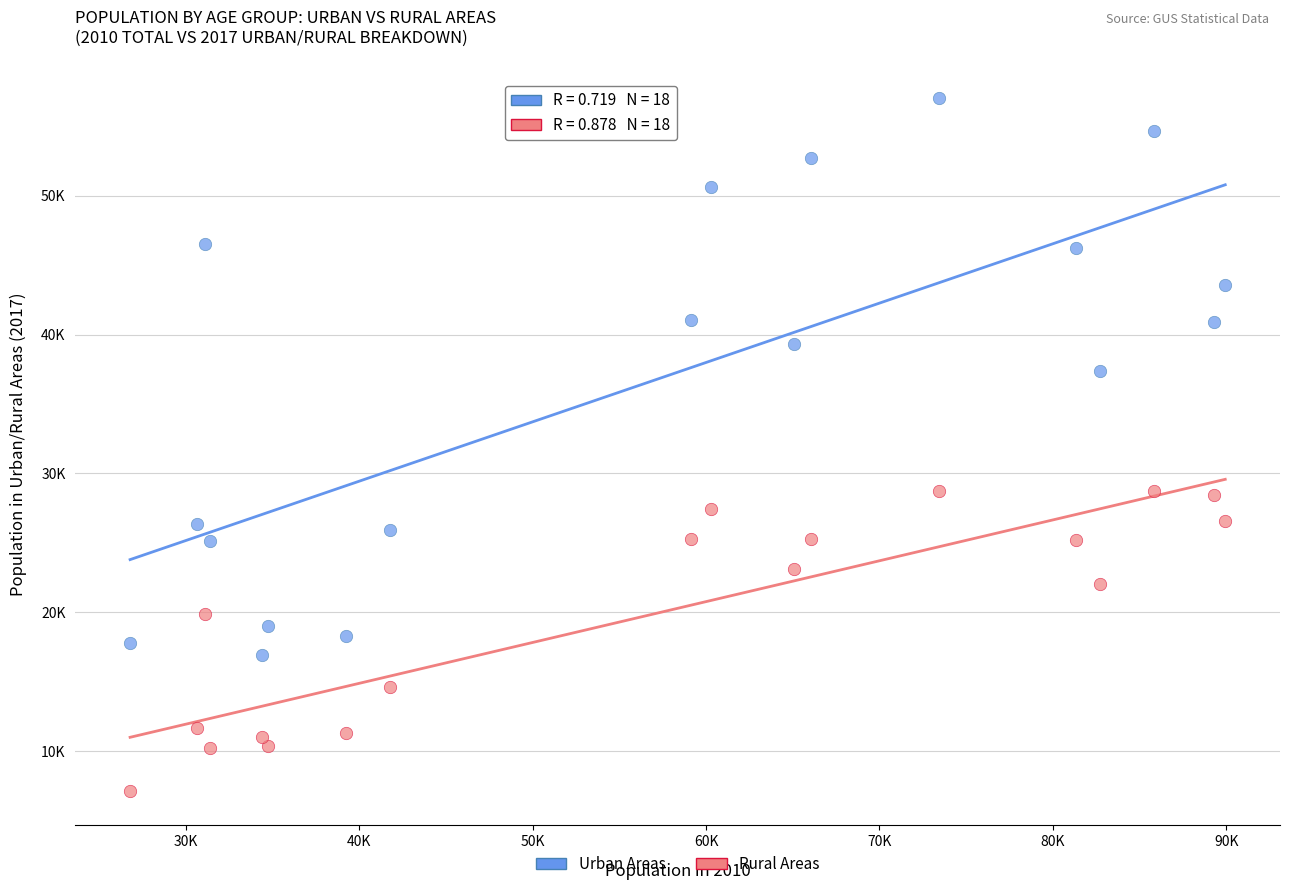

What are all the series names shown in the legend?

Urban Areas, Rural Areas